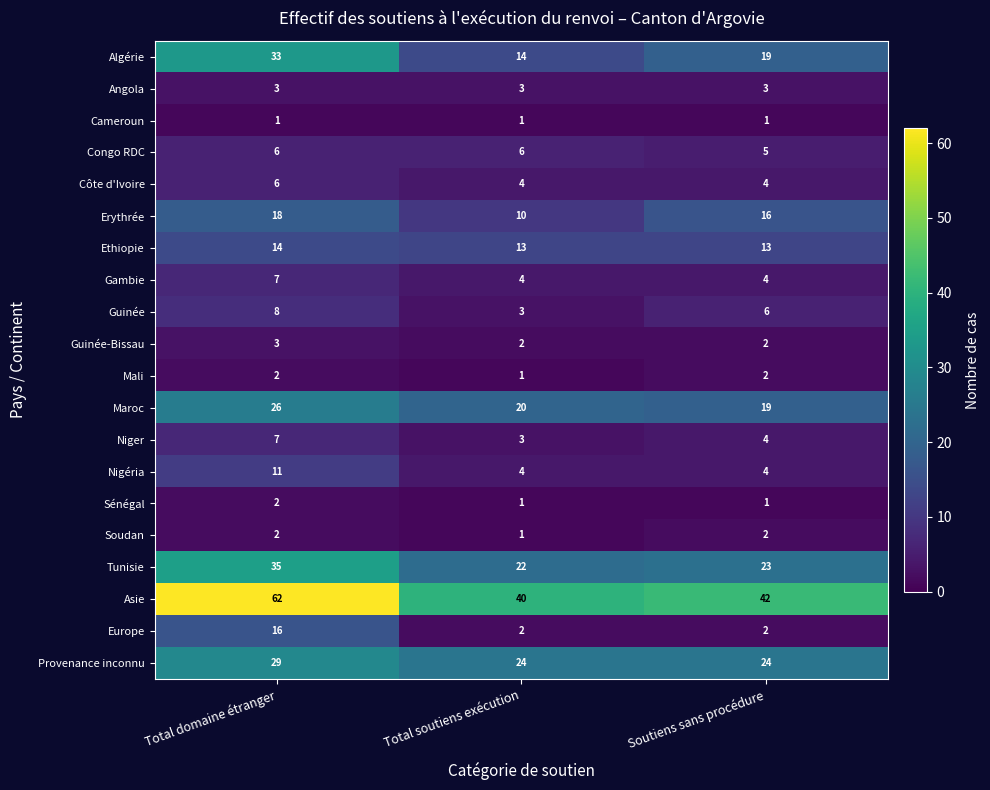

What is the sum of all Gambie values?

15